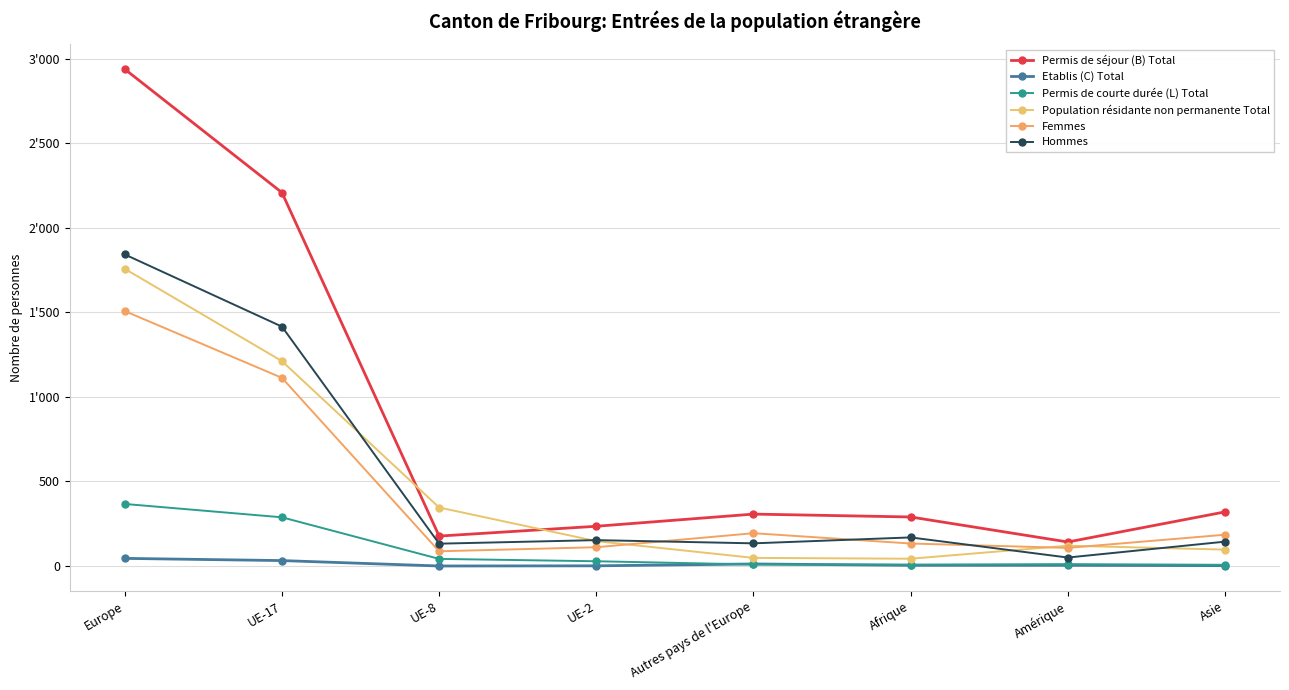

At which category is the sum across all series the highest?

Europe